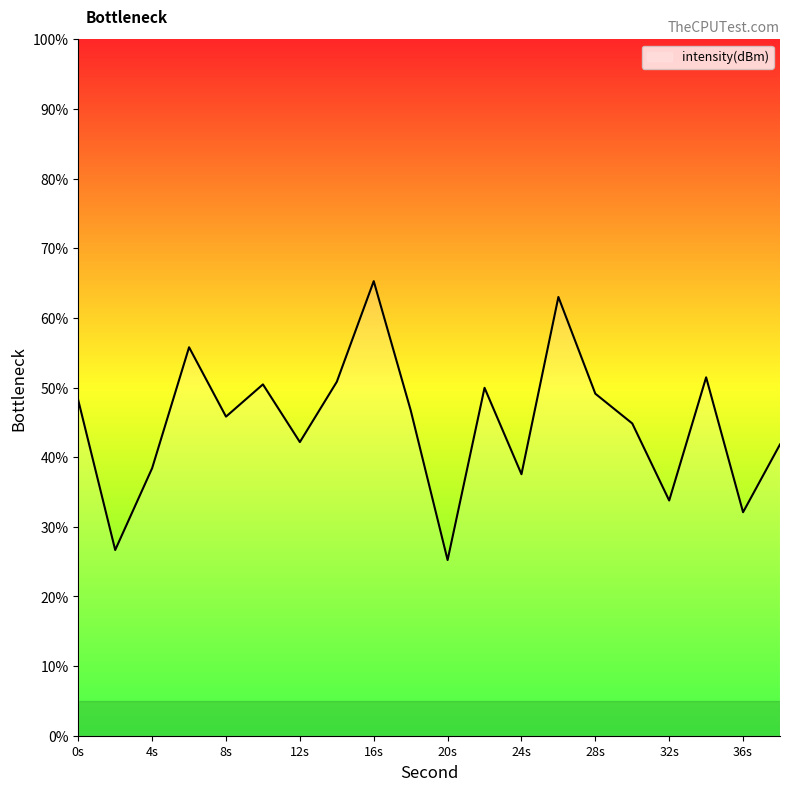

Does the chart have visible grid lines?

No